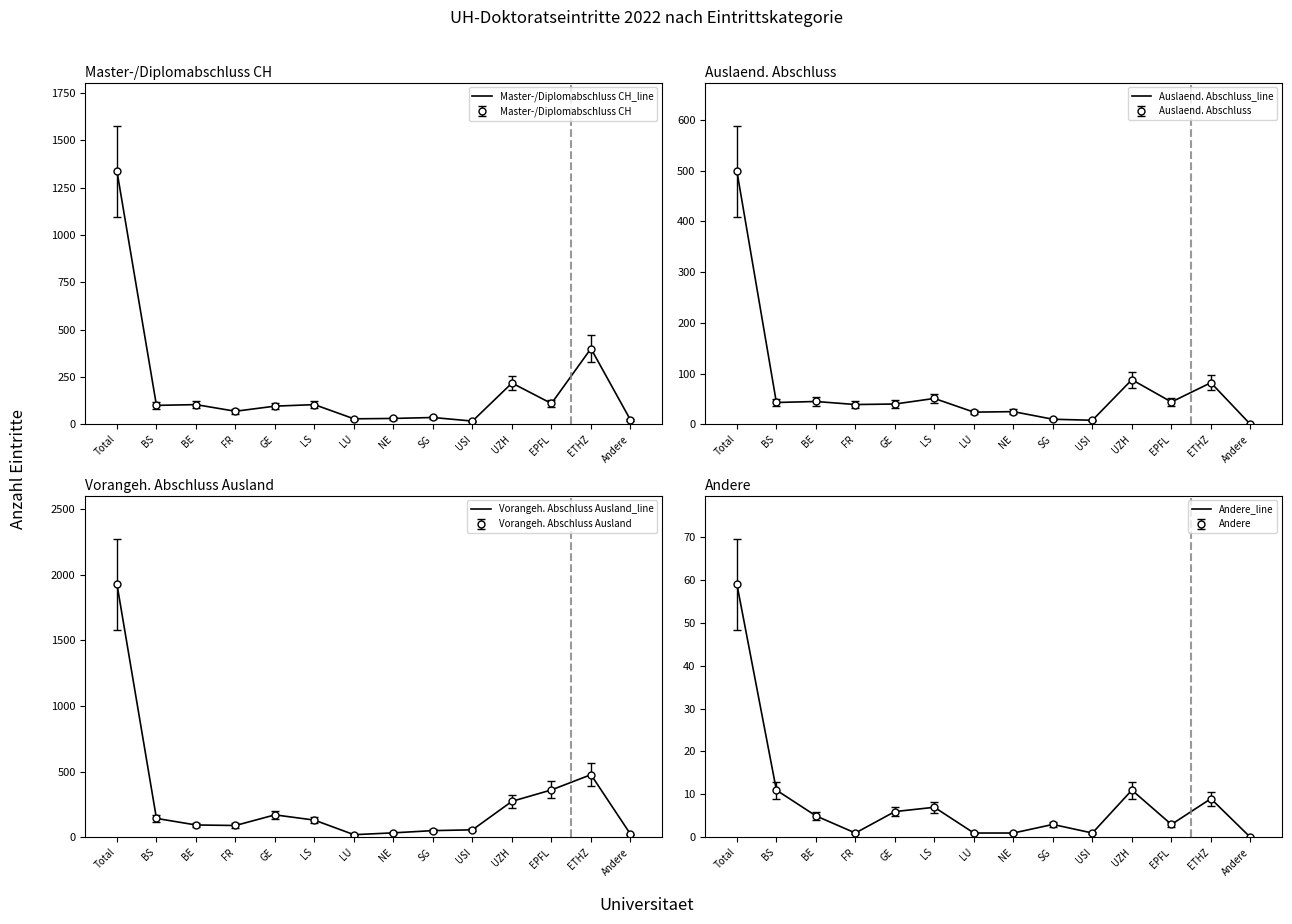

What are all the series names shown in the legend?

Master-/Diplomabschluss CH_line, Auslaend. Abschluss_line, Vorangeh. Abschluss Ausland_line, Andere_line